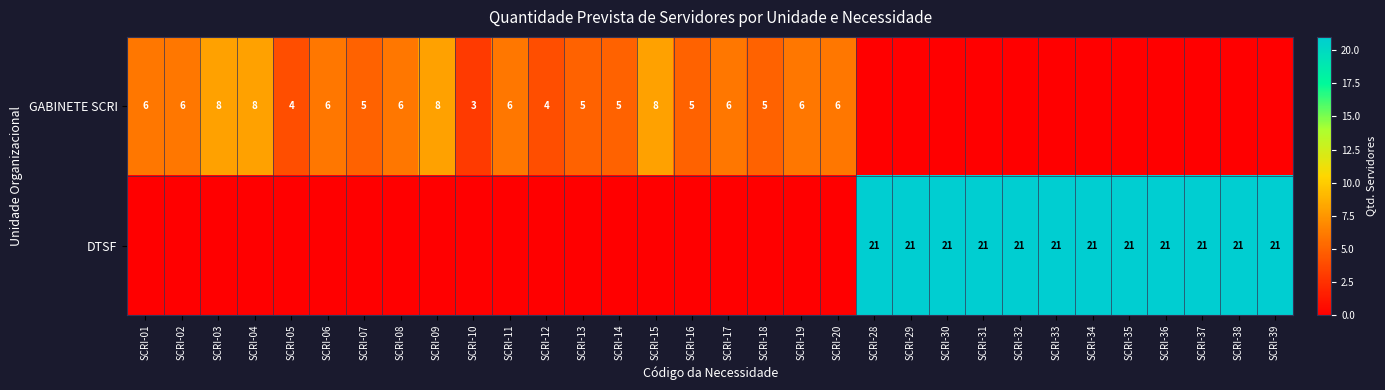

True or false: GABINETE SCRI has a value of 5 at SCRI-13.

True